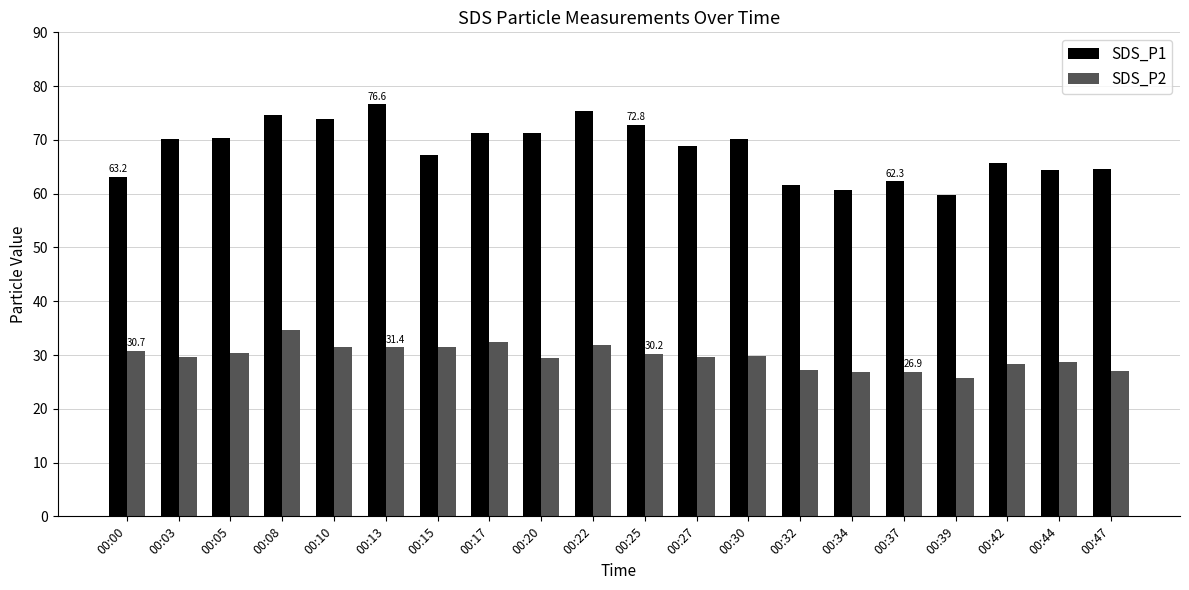

What is the average value of the SDS_P1 series?

68.2